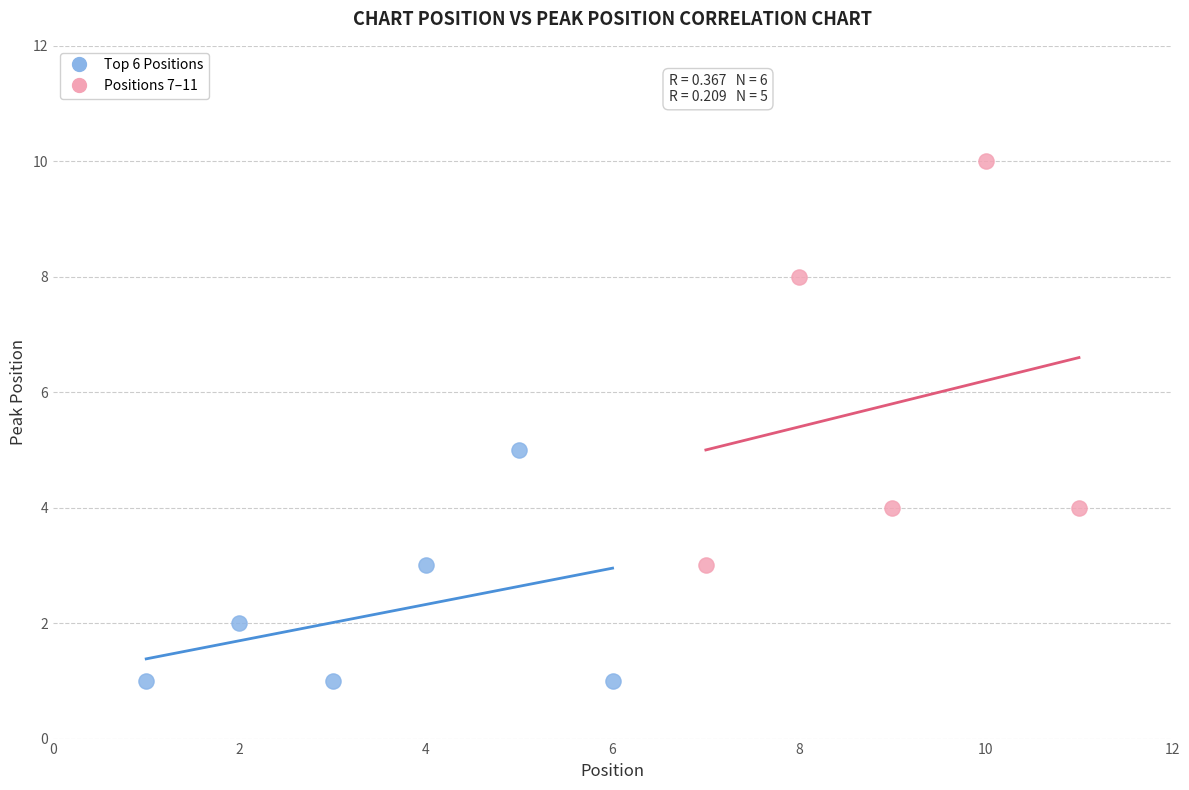

Which series has the largest Y range (max minus min)?

Positions 7–11